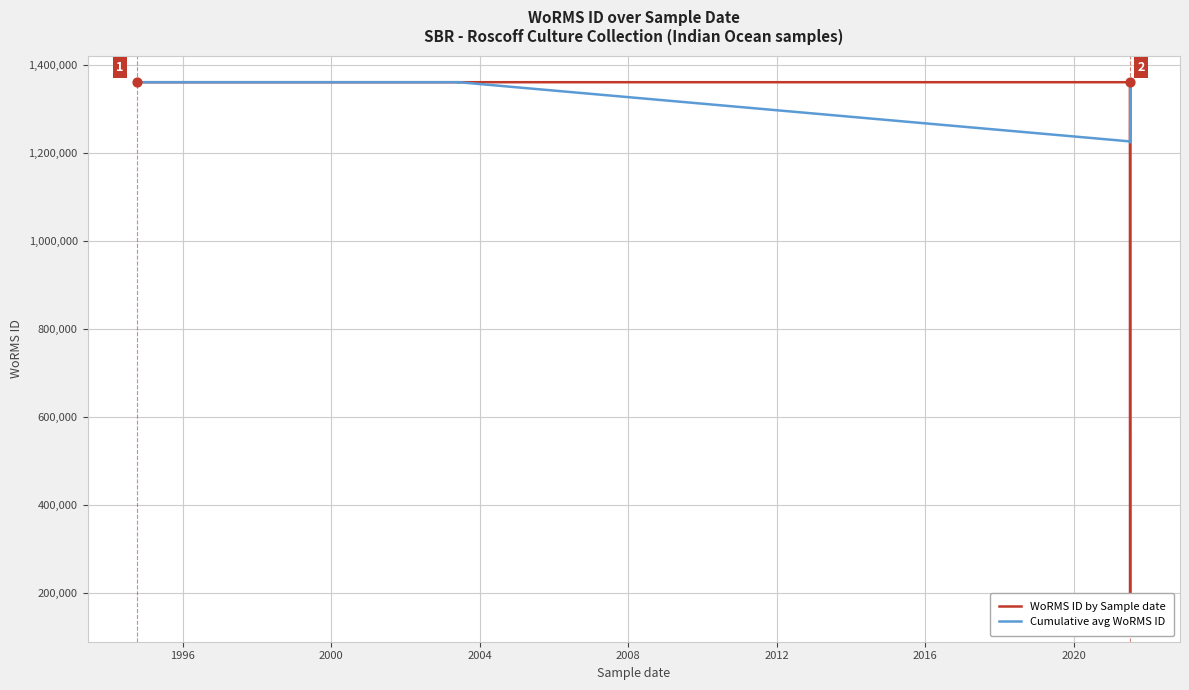

Which series has the largest total across all categories?

Cumulative avg WoRMS ID